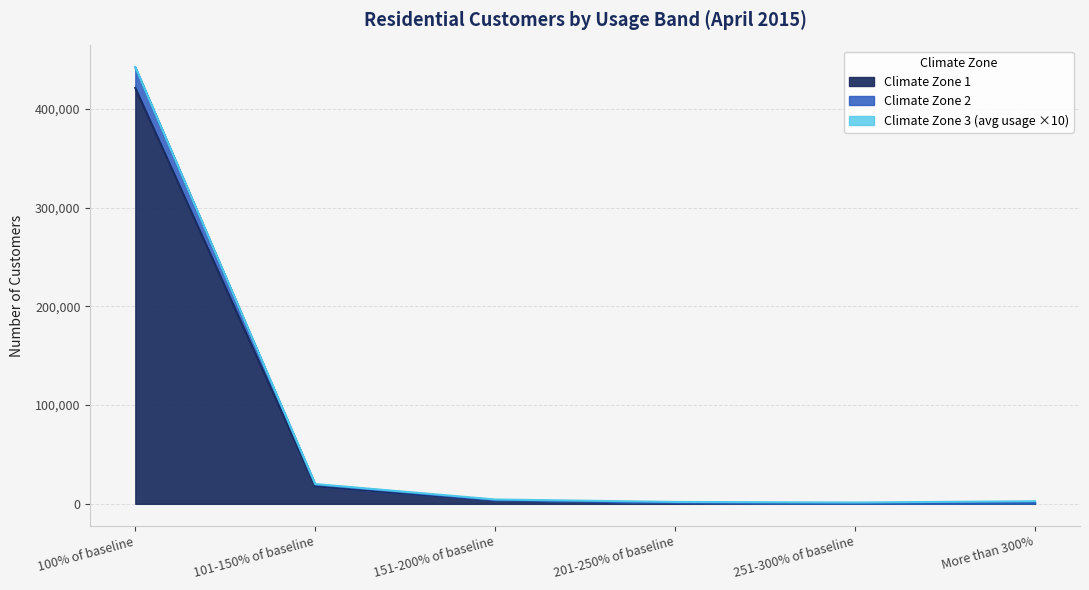

What is the minimum value shown in the chart?

395